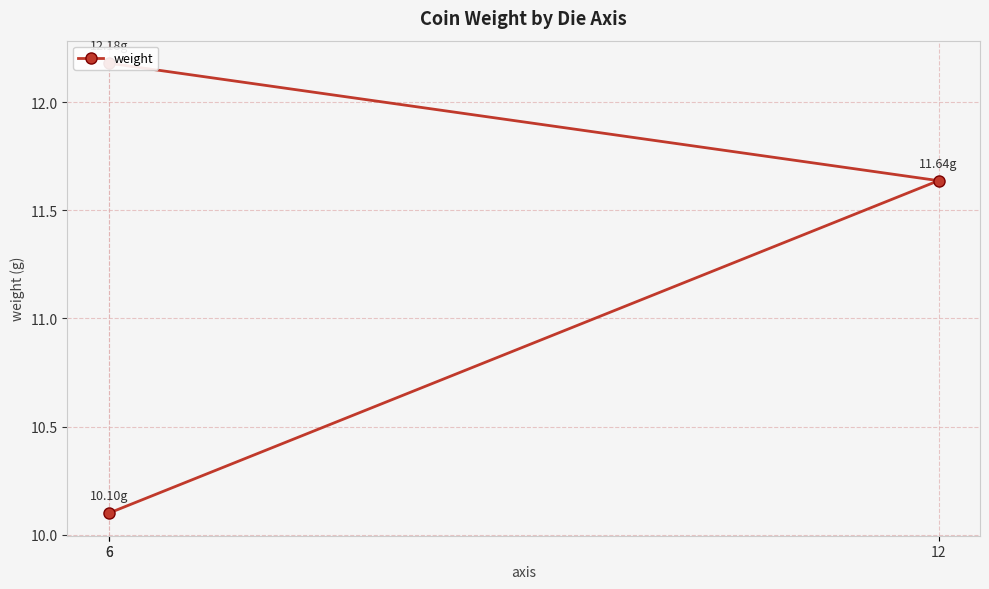

What value does the data have at 6?

10.1